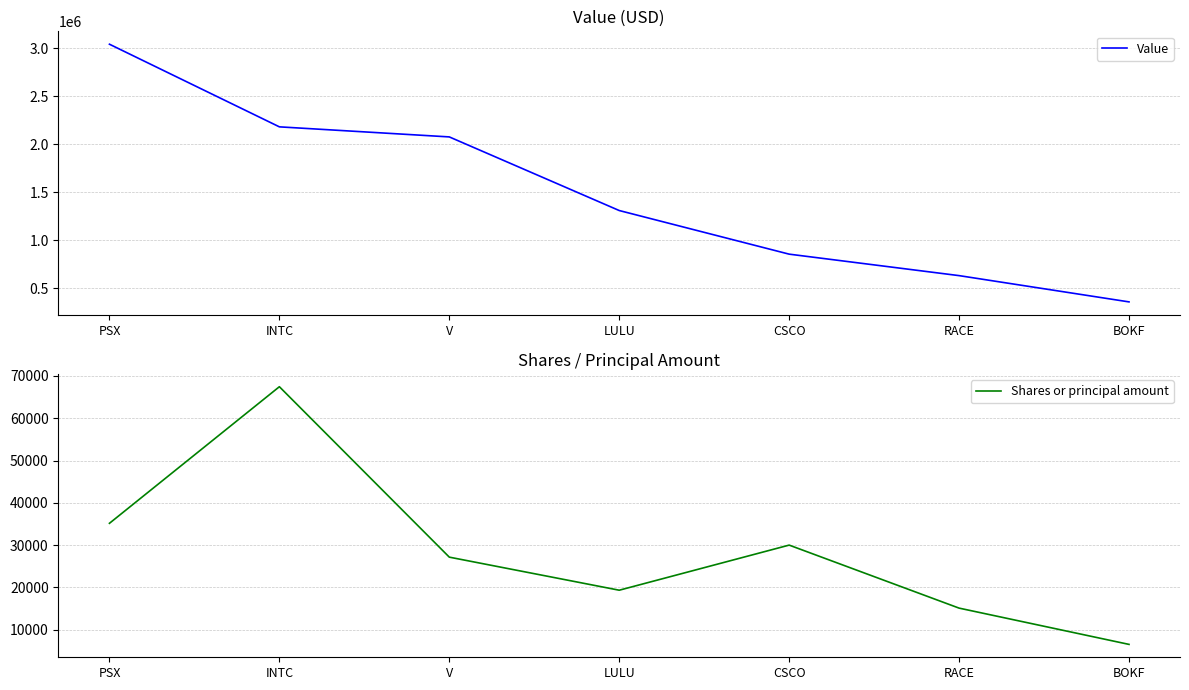

In Shares or principal amount, how many points are lower than both neighbors (excluding endpoints)?

1